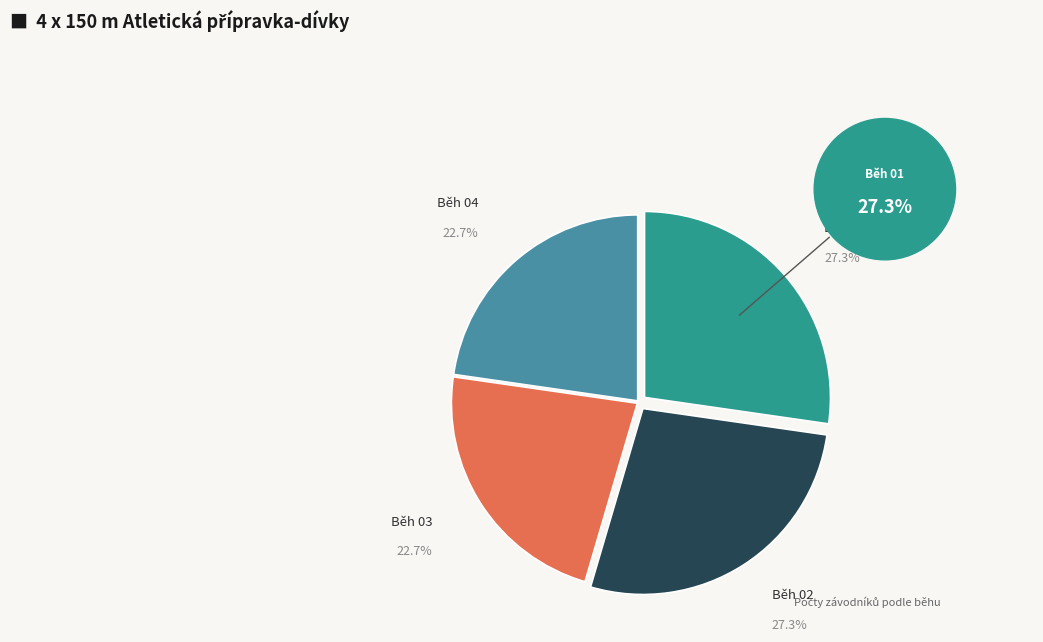

Is there a majority slice in this chart?

No